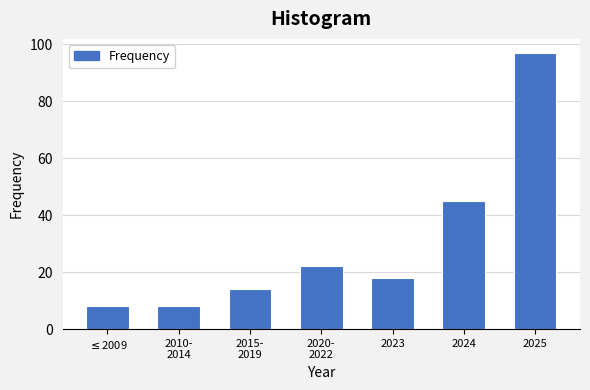

Reading left to right, extract all data points from this chart.

8	8	14	22	18	45	97